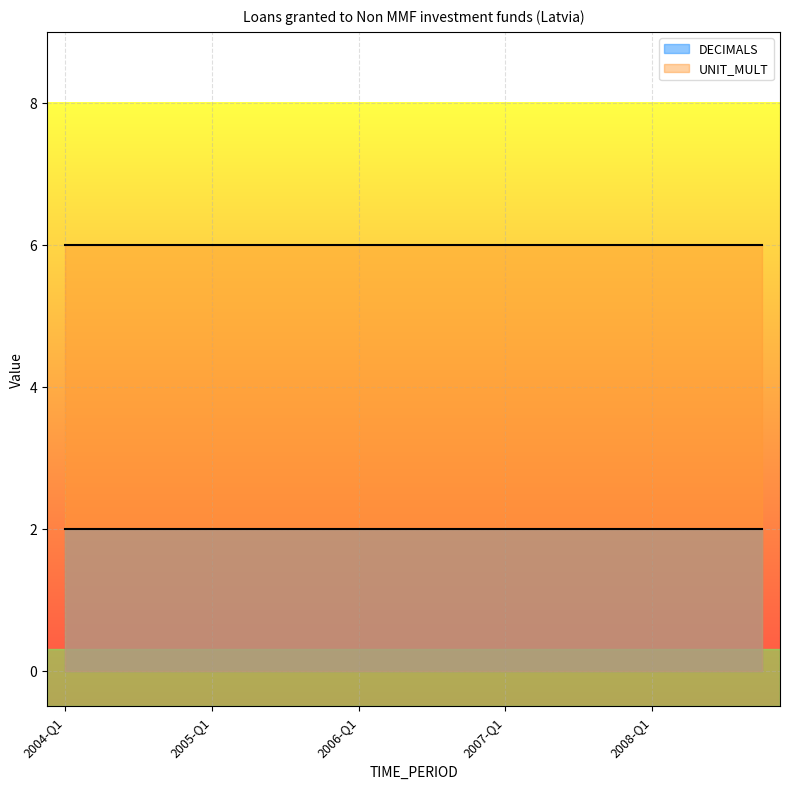

The value of UNIT_MULT at 2006-Q3 is 8. True or false?

False